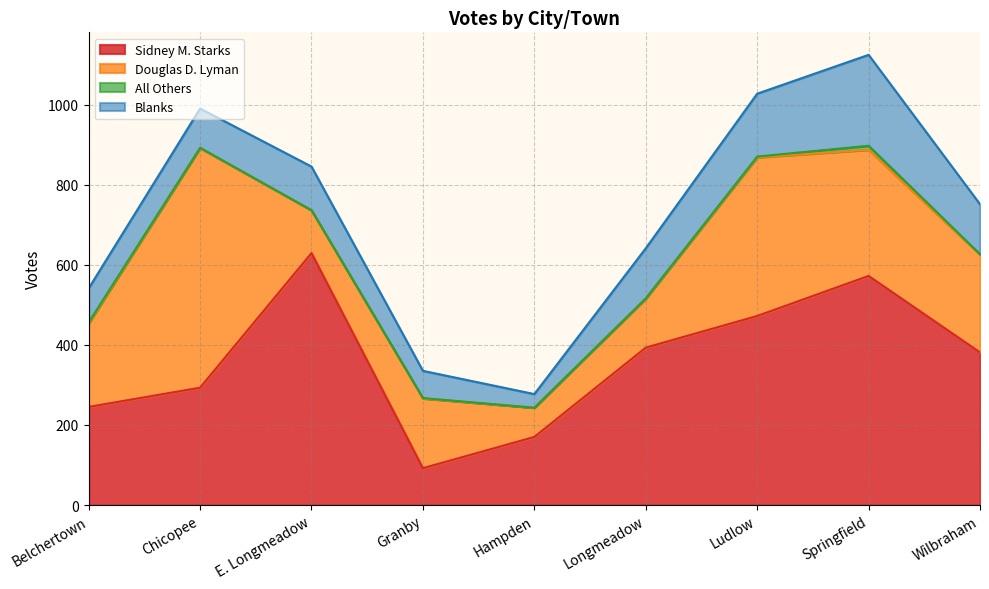

What is the difference between the second highest and minimum values in the All Others series?

3